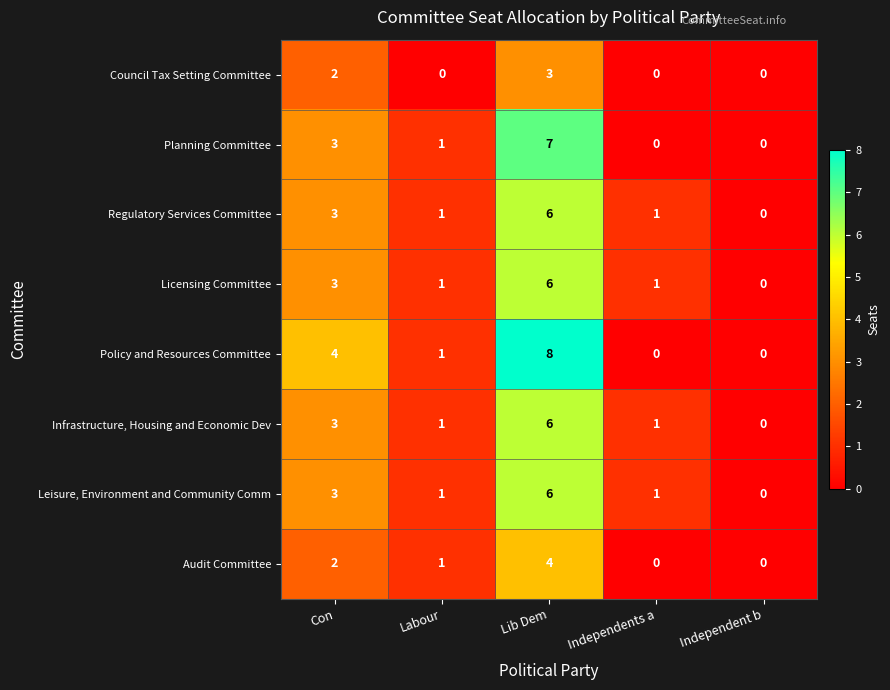

How many data points in Infrastructure, Housing and Economic Dev are less than 1?

1